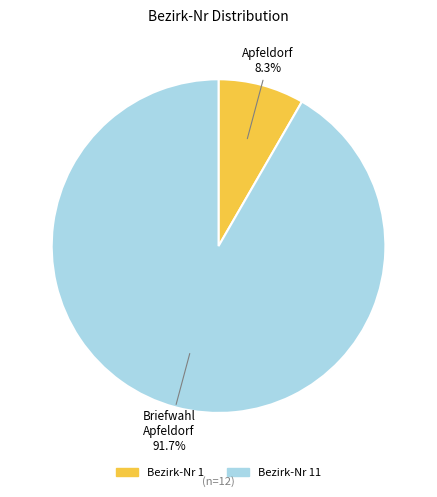

Which category accounts for the majority?

Bezirk-Nr 11